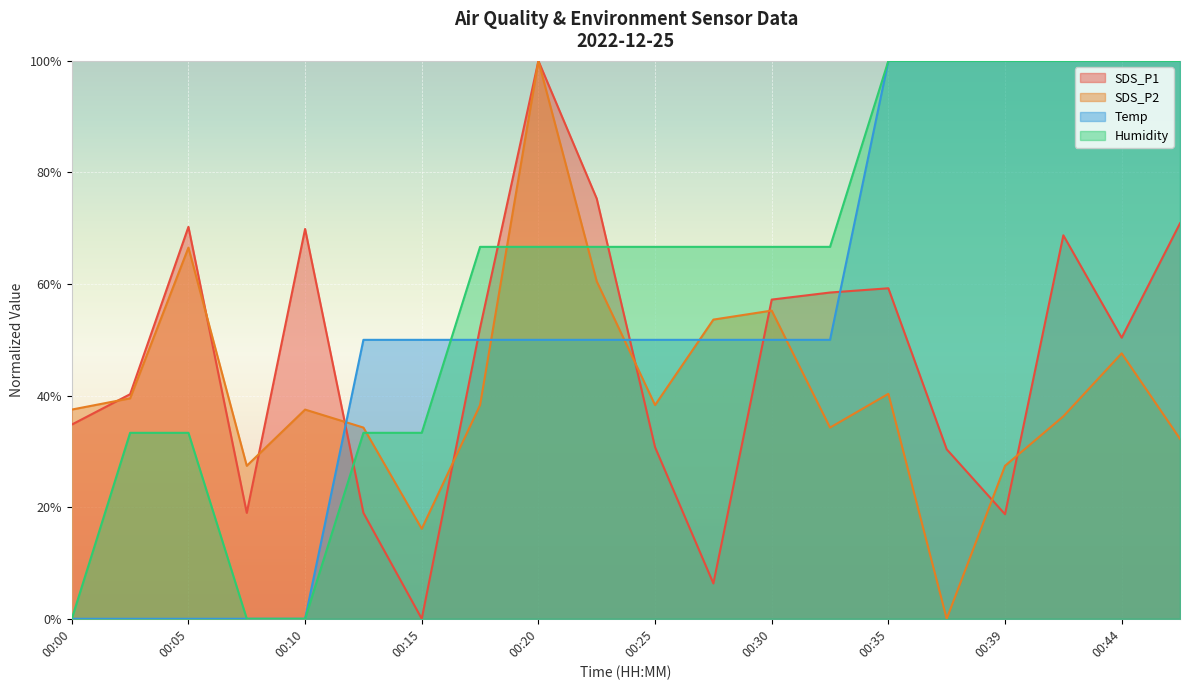

What is the total value across all series at 00:15?

99.5